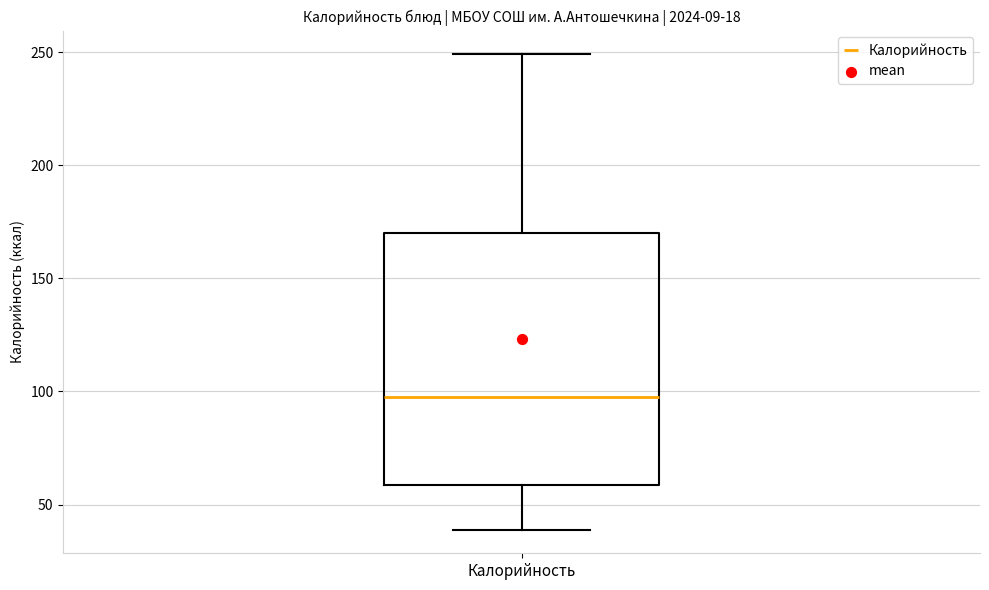

Where is the lower edge of the box for Калорийность on the y-axis? The values are not printed on the chart, so give them approximately, as read against the axis.

60